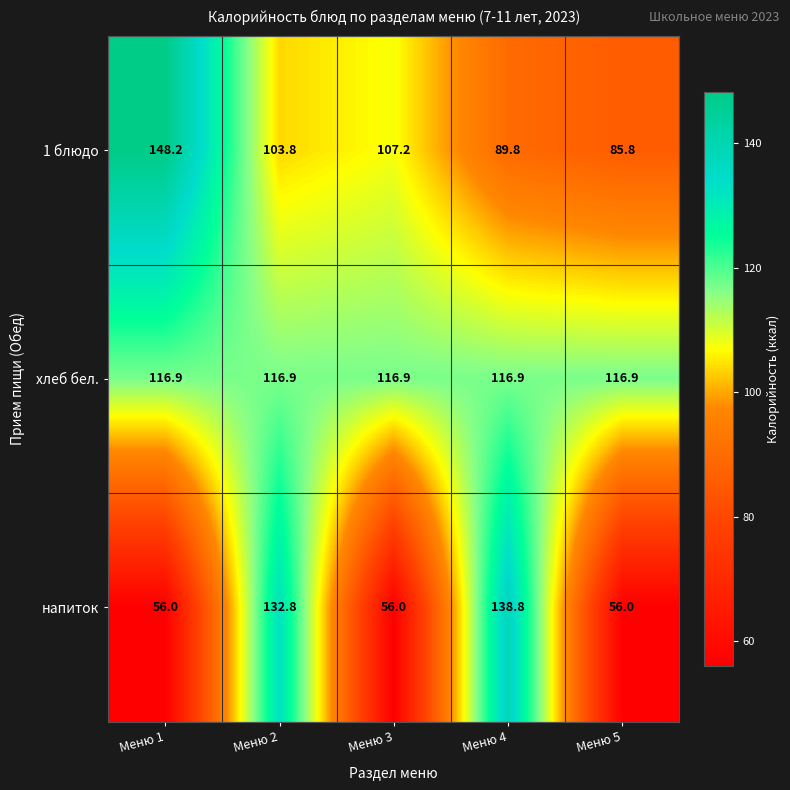

Is it true that хлеб бел. equals 116.9 at Меню 4?

True